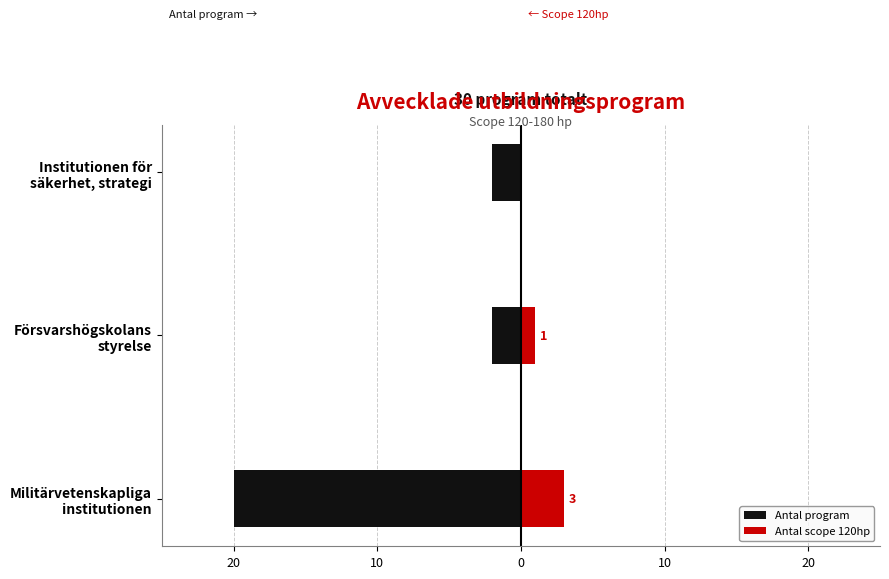

Count the Antal program values in the range -20 to -2.

3